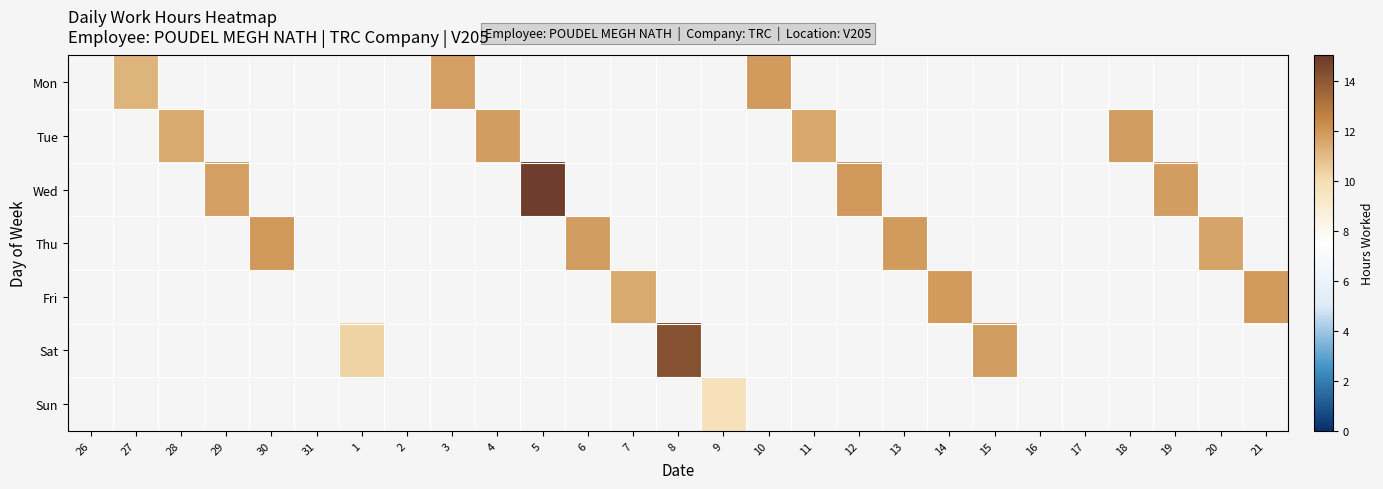

What is the greatest value displayed?

14.8